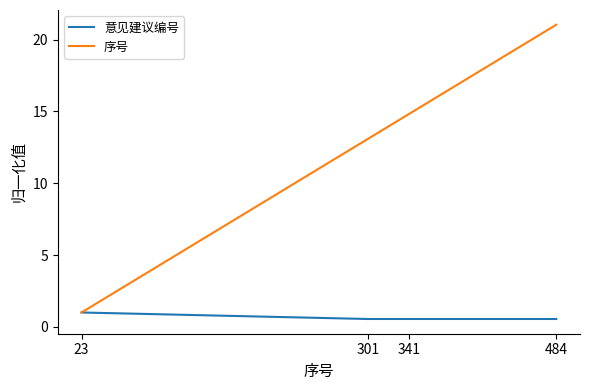

Which series has the largest range (max minus min)?

序号